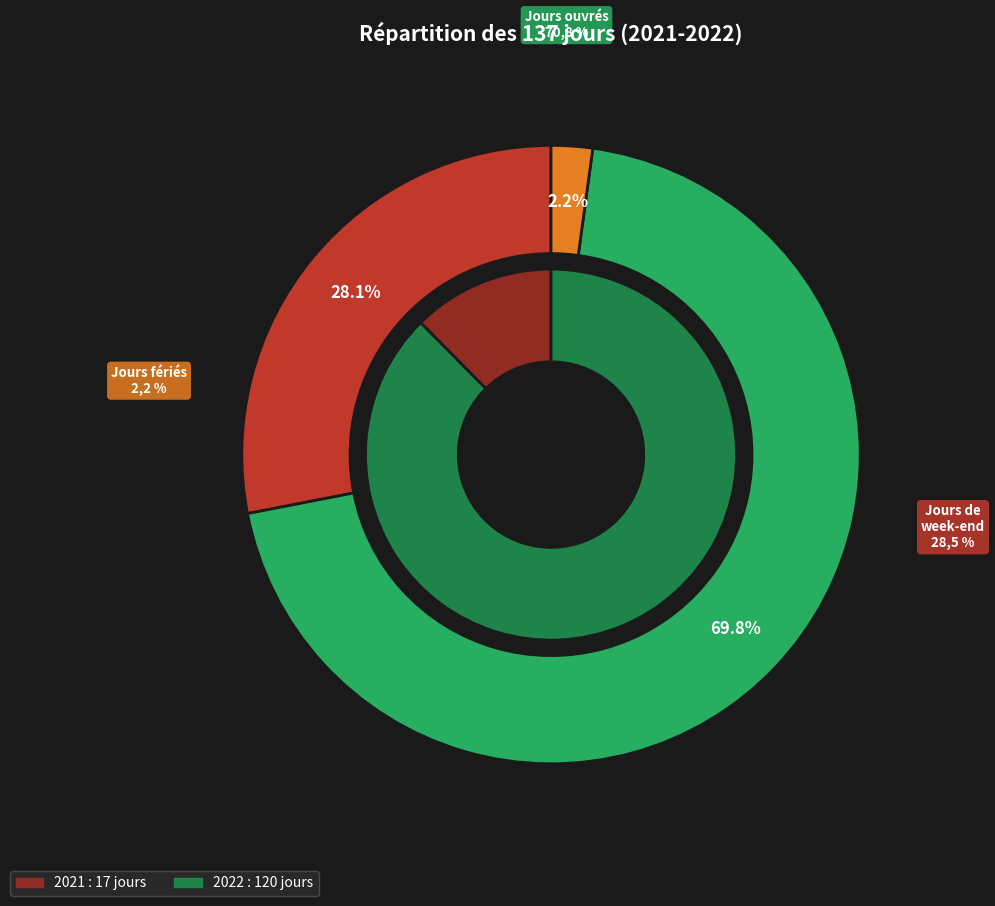

Which category has the smallest portion of the pie?

Jours fériés